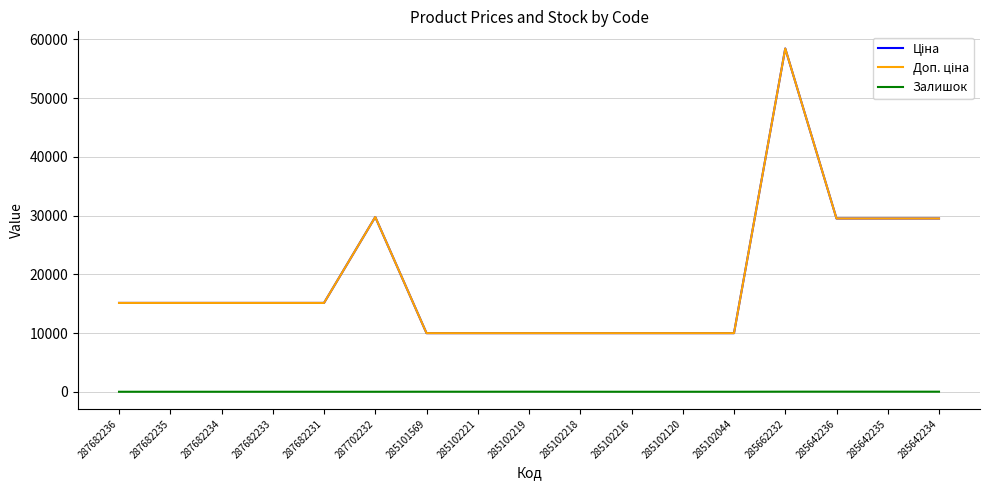

What is the label of the 17th point from the right?

287682236